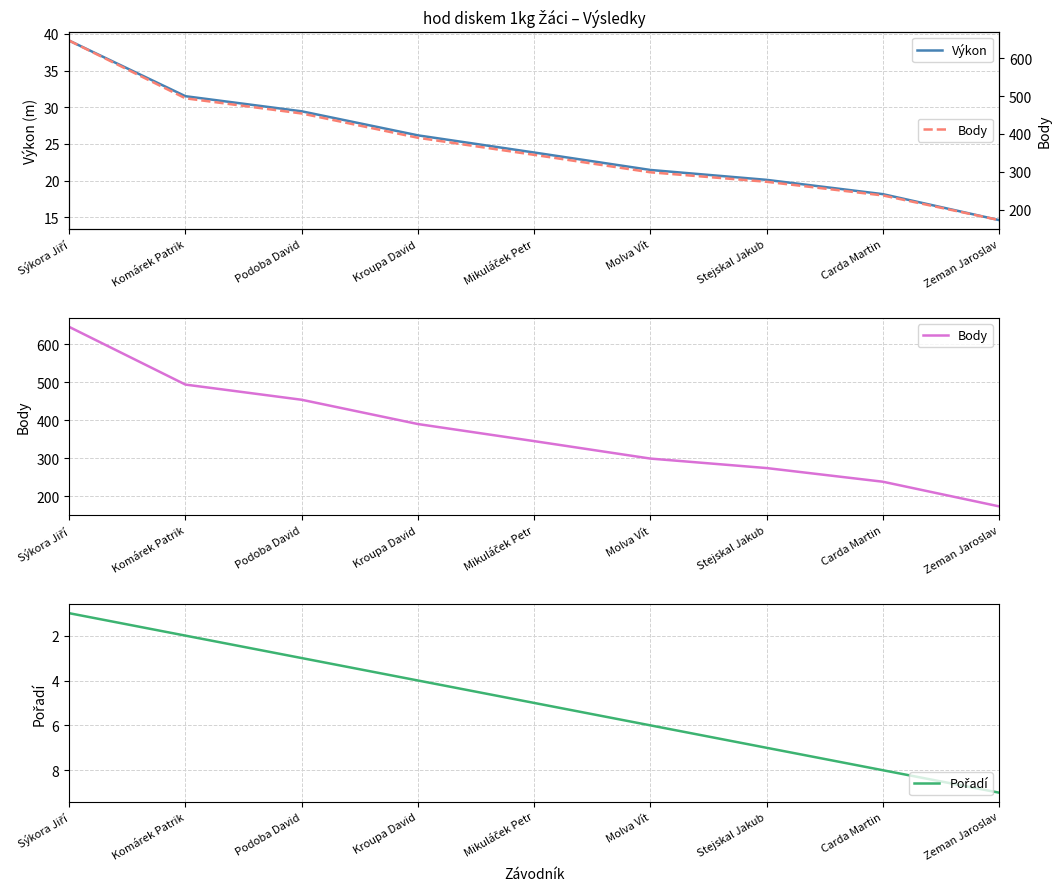

What are all the series names shown in the legend?

Výkon, Body, Pořadí